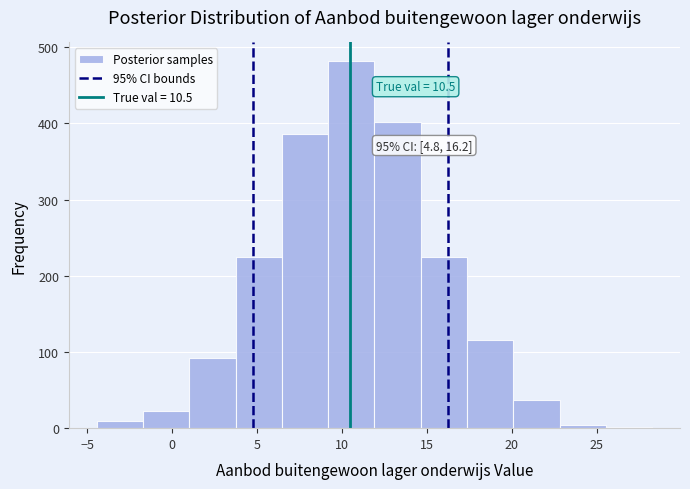

Over which range of the x-axis is the bar tallest?

9.0 to 12.0